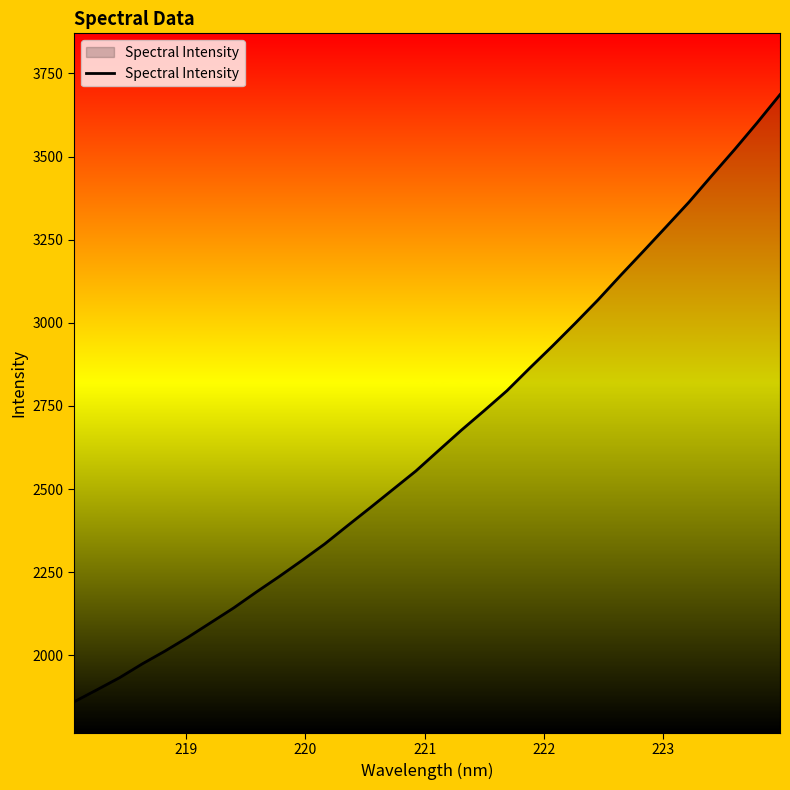

Reading left to right, list all the values displayed in this chart.

1860.0	1896.0	1932.8	1974.5	2013.1	2054.3	2098.2	2142.3	2190.3	2236.8	2285.2	2334.9	2389.8	2444.0	2499.1	2554.2	2615.8	2677.1	2735.7	2795.6	2863.6	2930.1	2998.6	3068.8	3143.0	3215.6	3289.1	3363.0	3442.5	3520.8	3601.9	3686.2